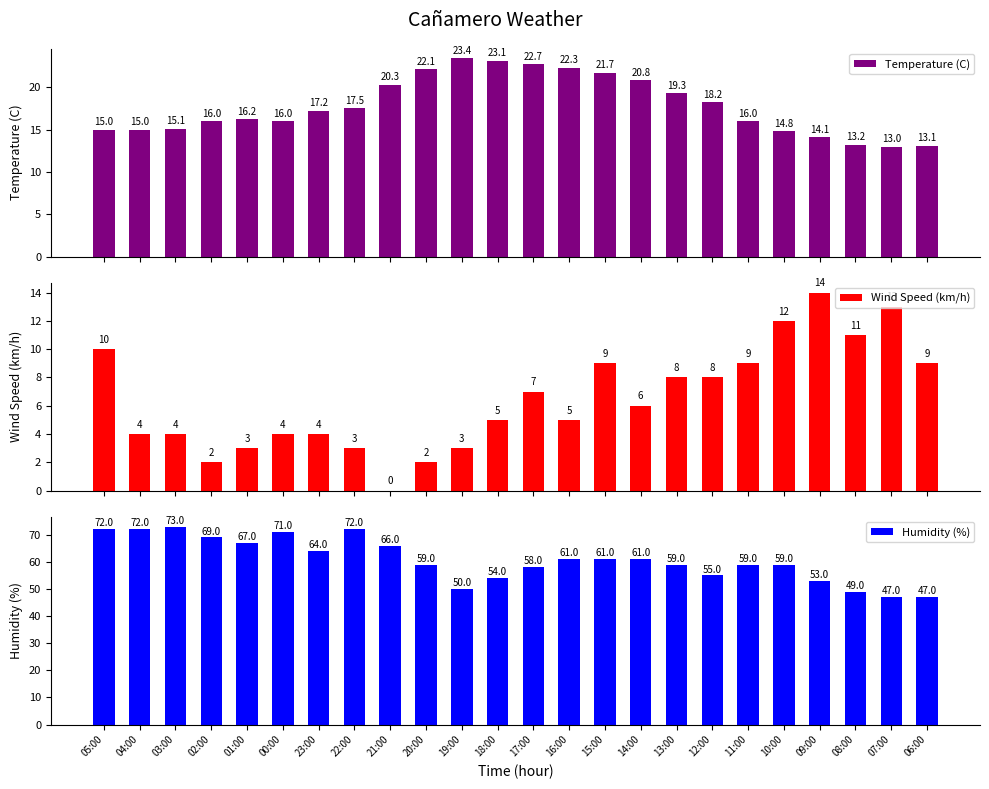

Reading left to right, transcribe all the data shown in this chart.

Temperature (C): 15.0	15.0	15.1	16.0	16.2	16.0	17.2	17.5	20.3	22.1	23.4	23.1	22.7	22.3	21.7	20.8	19.3	18.2	16.0	14.8	14.1	13.2	13.0	13.1
Wind Speed (km/h): 10.0	4.0	4.0	2.0	3.0	4.0	4.0	3.0	0.0	2.0	3.0	5.0	7.0	5.0	9.0	6.0	8.0	8.0	9.0	12.0	14.0	11.0	13.0	9.0
Humidity (%): 72.0	72.0	73.0	69.0	67.0	71.0	64.0	72.0	66.0	59.0	50.0	54.0	58.0	61.0	61.0	61.0	59.0	55.0	59.0	59.0	53.0	49.0	47.0	47.0